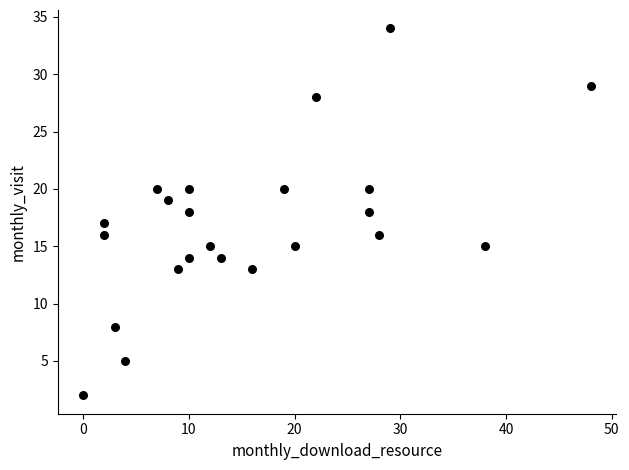

What is the range of Y values (max minus min)?

32